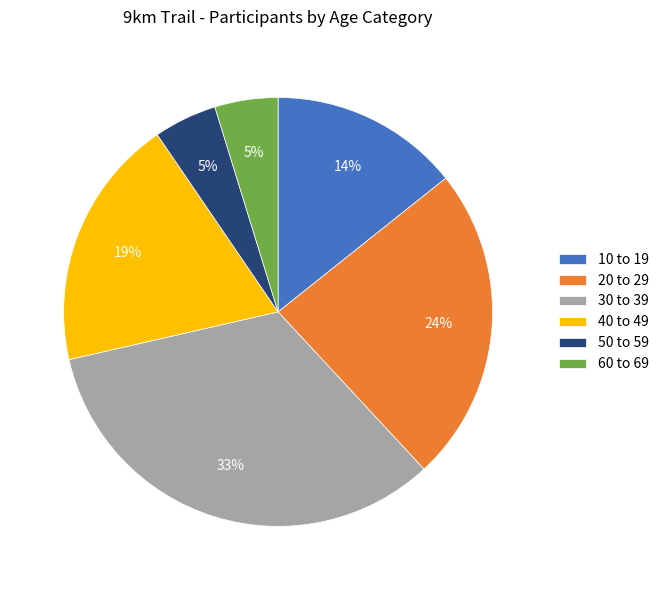

Which has a higher value, 40 to 49 or 60 to 69?

40 to 49